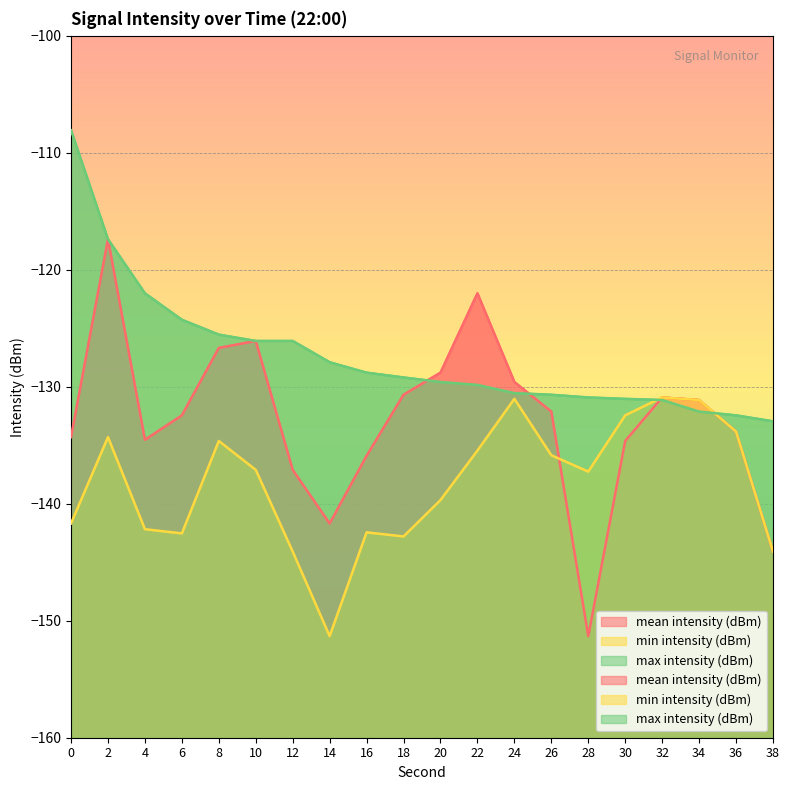

Which series has the largest range (max minus min)?

mean intensity (dBm)